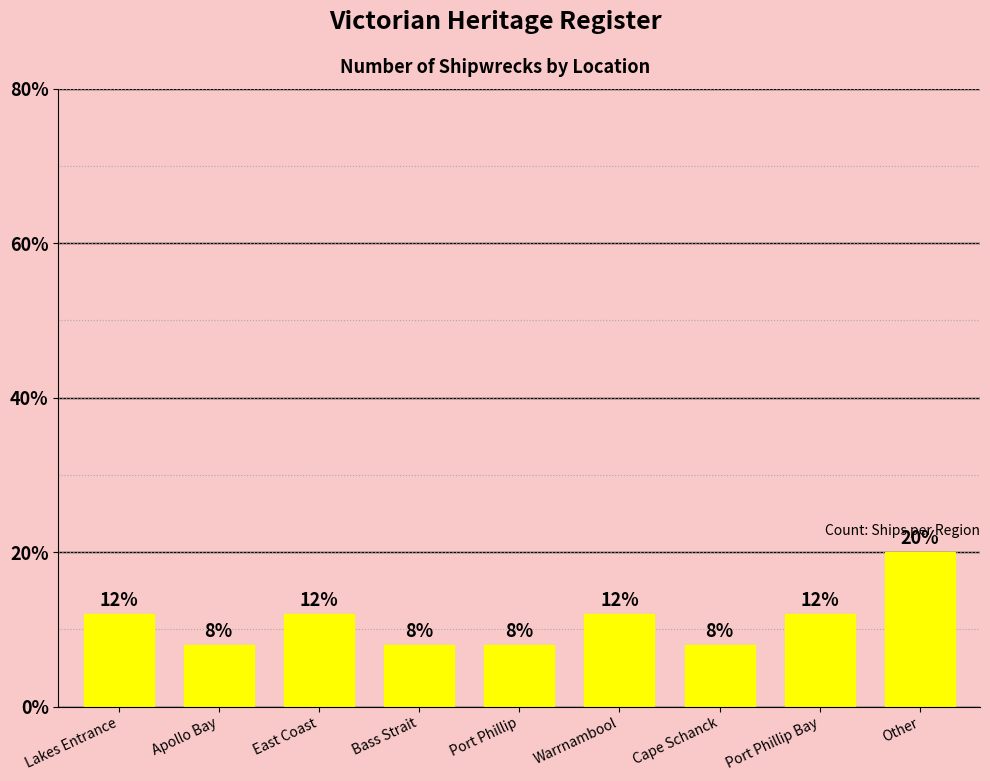

Between Warrnambool and Port Phillip, which is larger?

Warrnambool